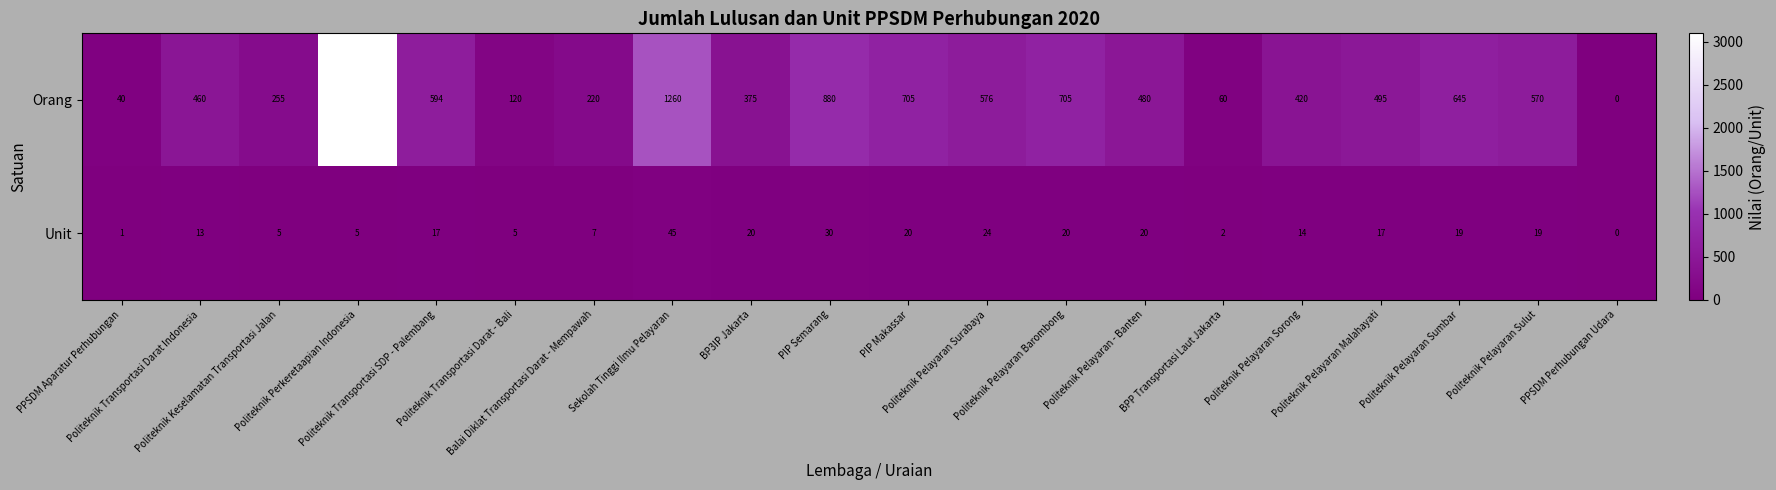

Which series has the largest range (max minus min)?

Orang